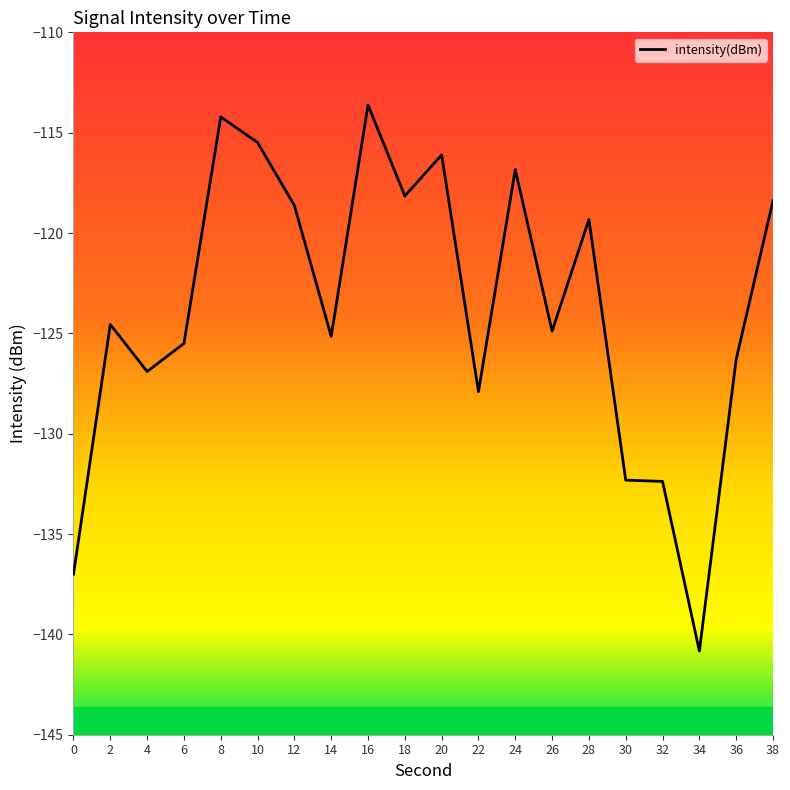

What is the maximum value shown in the chart?

-113.6